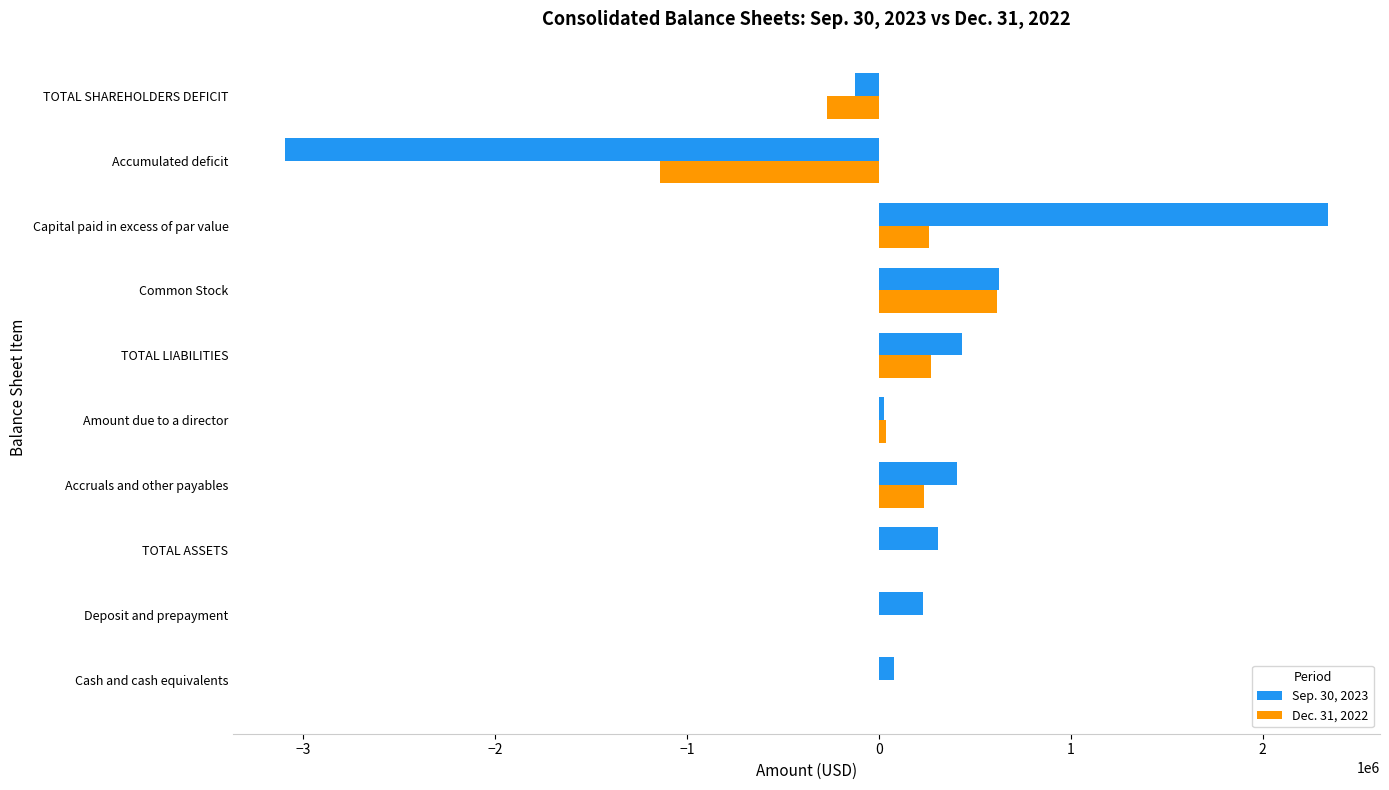

At which category does the chart reach its peak across all series?

Capital paid in excess of par value